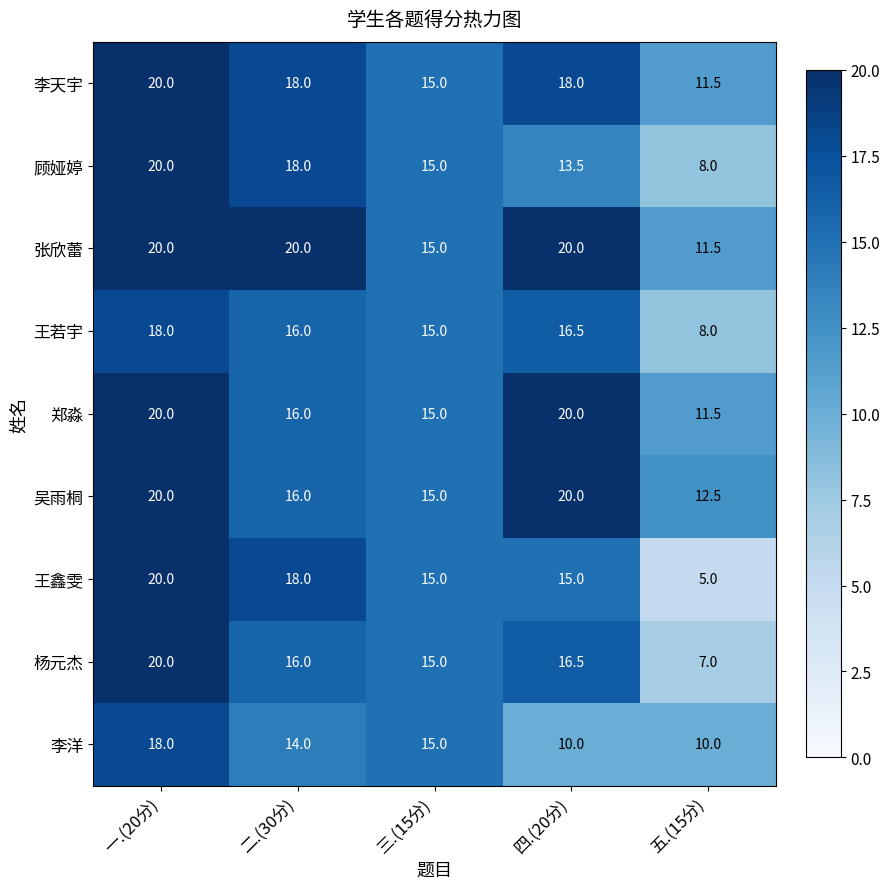

What is the sum of the 李天宇 values at 四.(20分) and 二.(30分)?

36.0